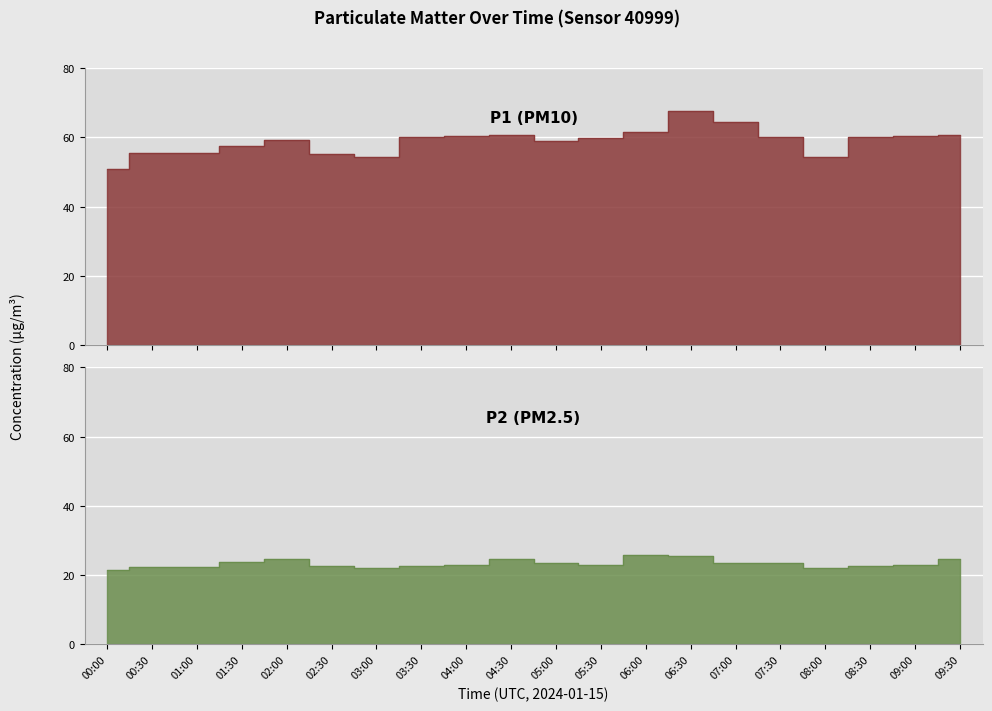

What is the approximate value of P1 at 08:00?

54.2